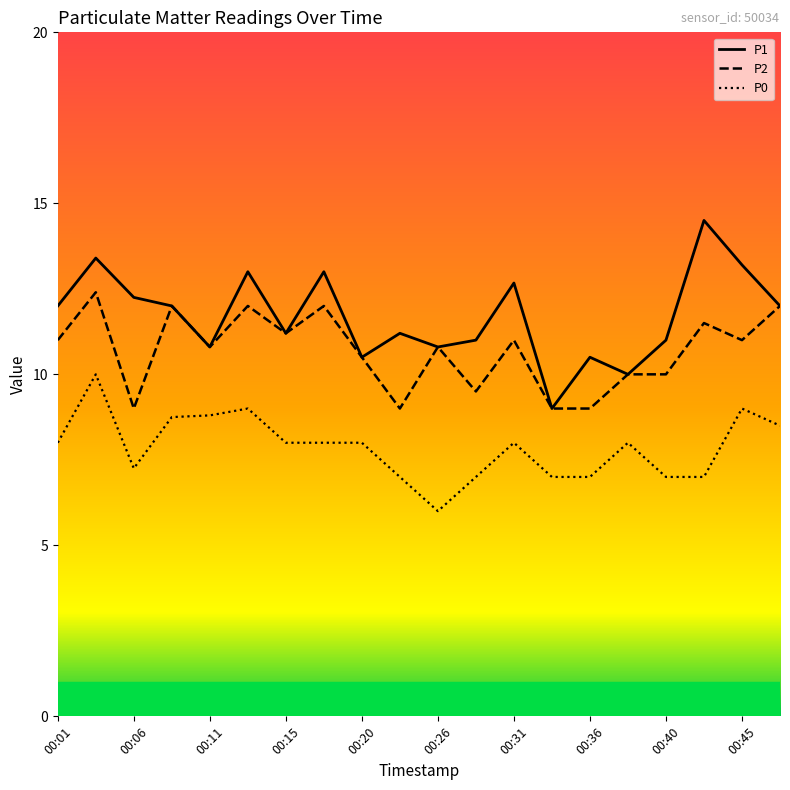

How many series are shown in this chart?

3